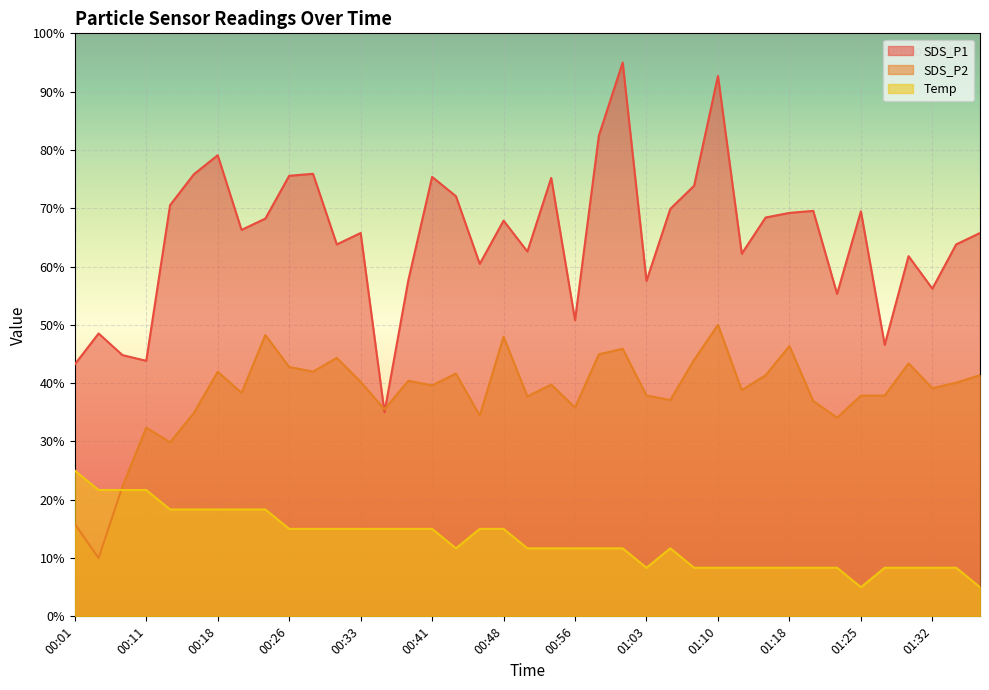

True or false: SDS_P2 has a value of 48.4 at 01:20.

False